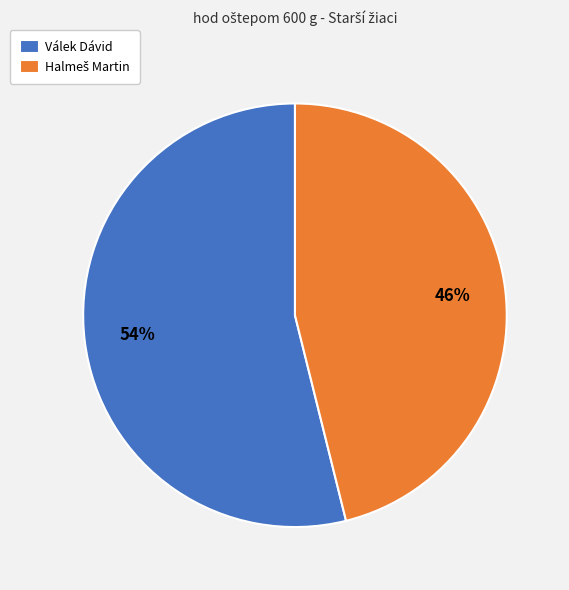

Which category accounts for the majority?

Válek Dávid